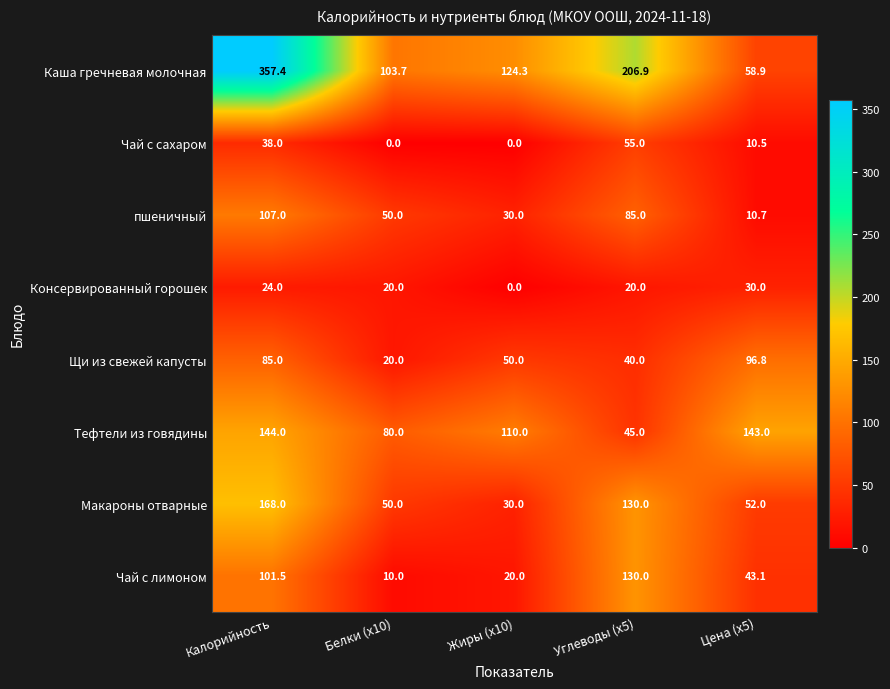

What is the total value across all series at Калорийность?

1024.9